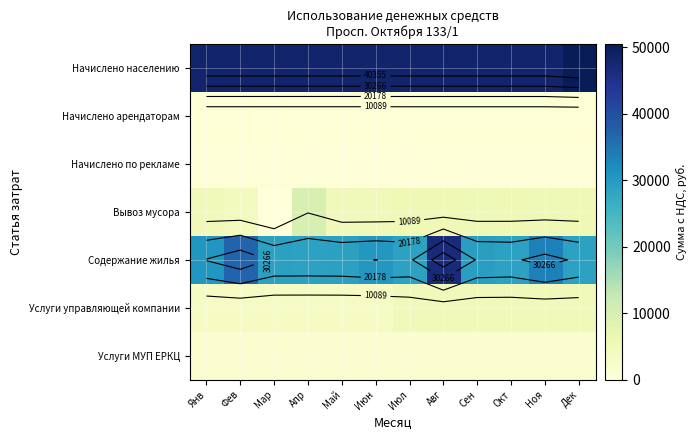

Is it true that Начислено арендаторам equals 1543.3 at Июн?

False